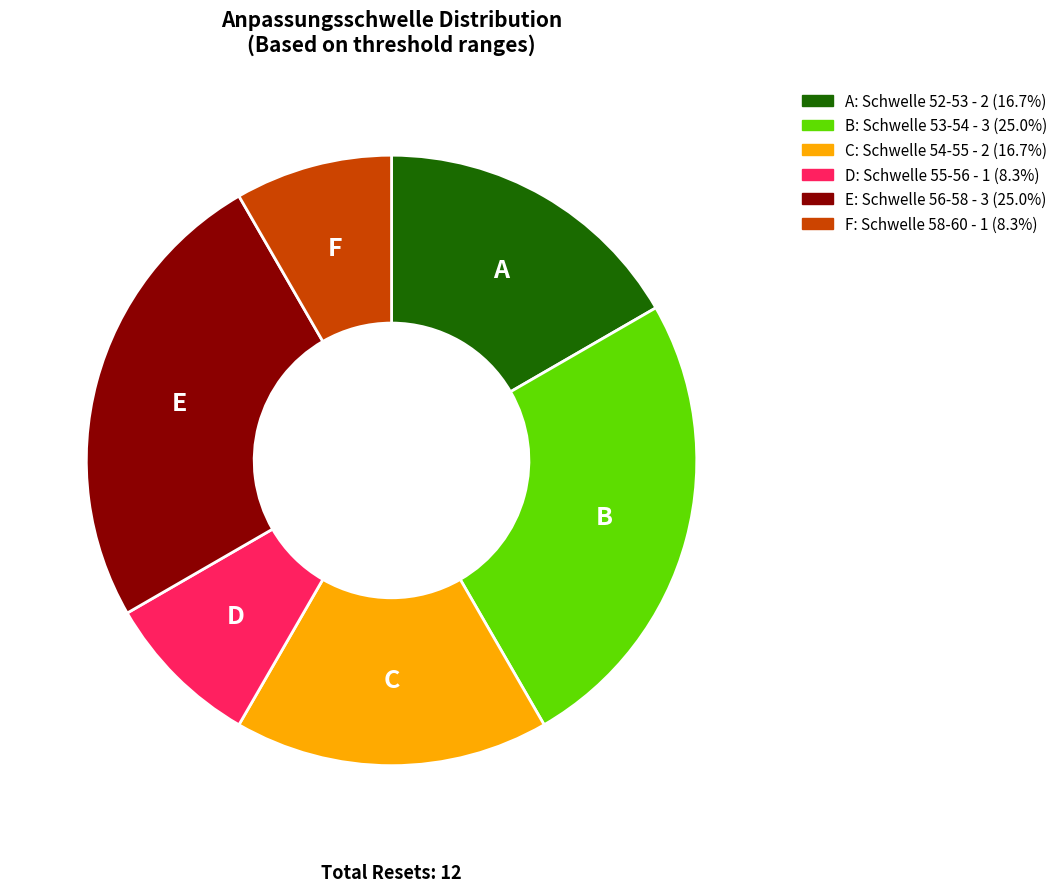

Approximately how many times larger is the value at F: Schwelle 58-60 - 1 (8.3%) compared to C: Schwelle 54-55 - 2 (16.7%)?

0.5